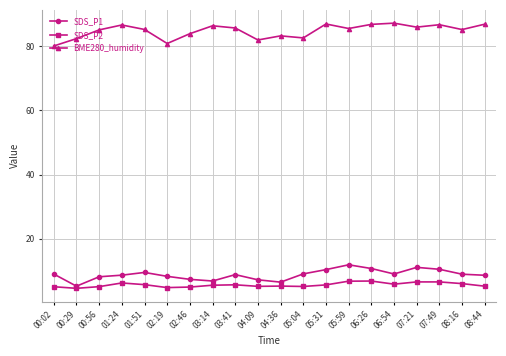

What is the highest value of the SDS_P1 series?

11.9